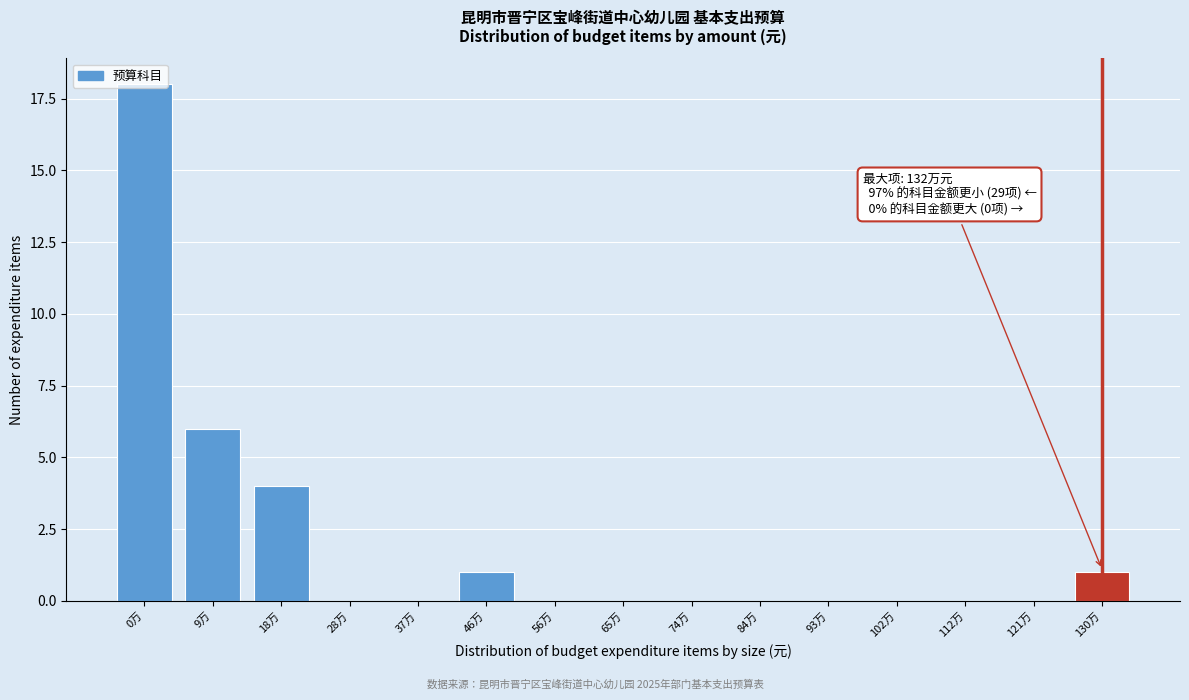

Between 9万 and 37万, which is larger?

9万